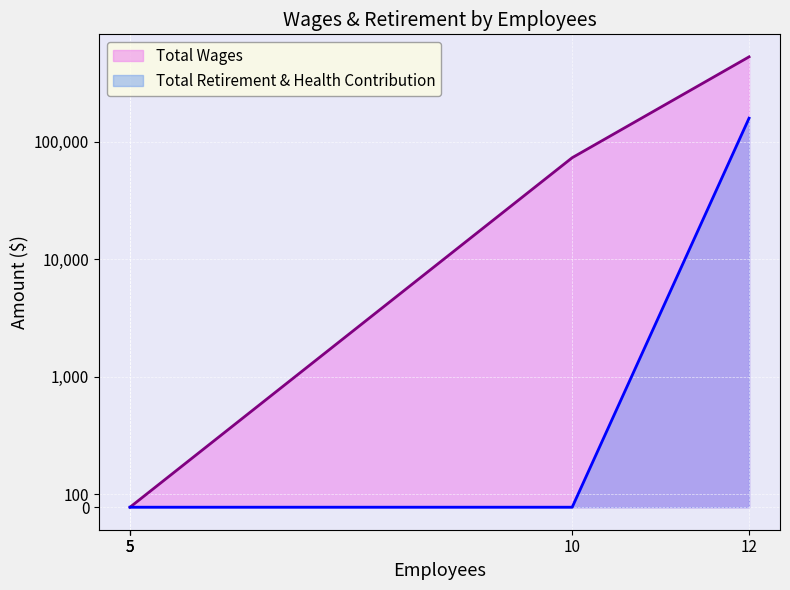

Does the chart display data point markers on the line(s)?

No